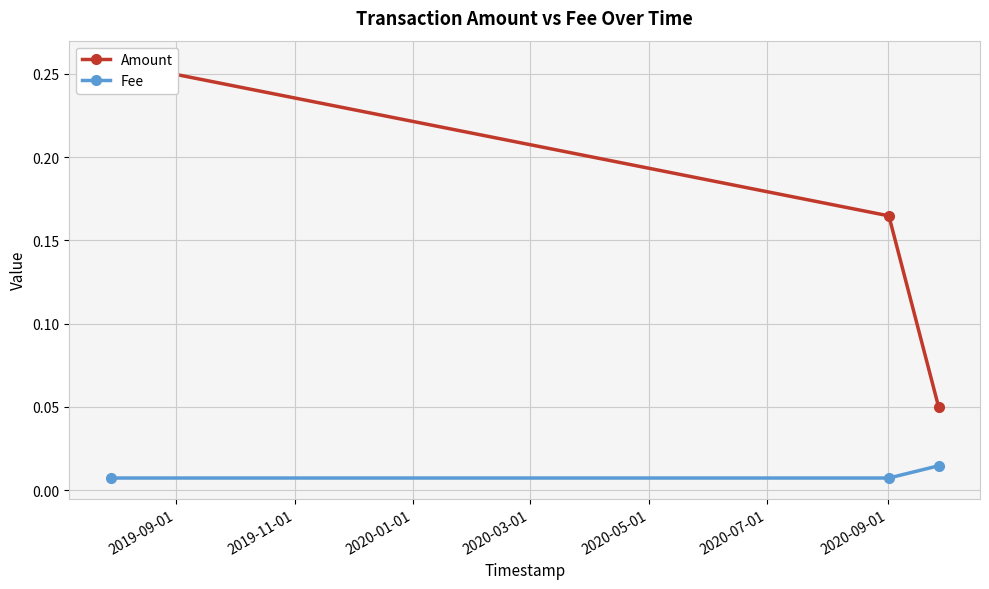

What position from the left is 2019-09-01?

1